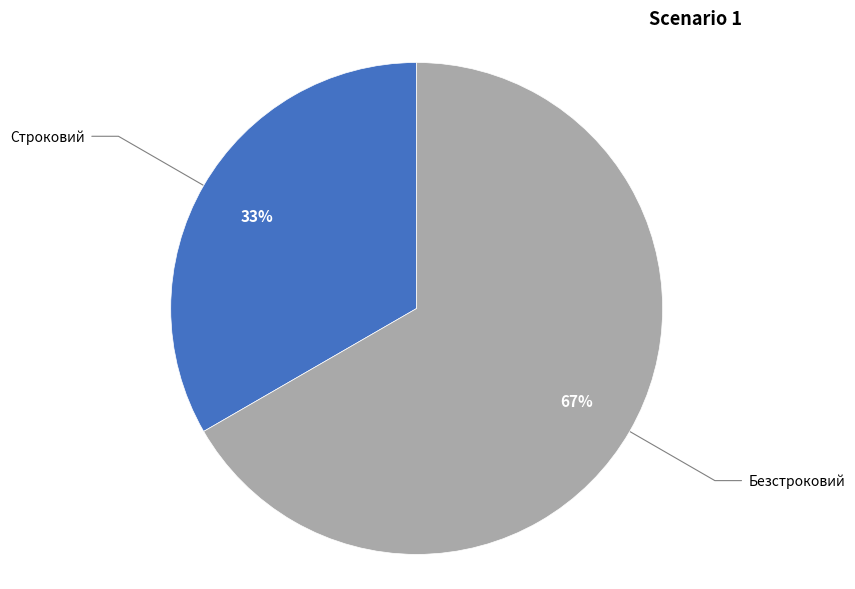

Is the sum of Безстроковий and Строковий greater than half?

Yes